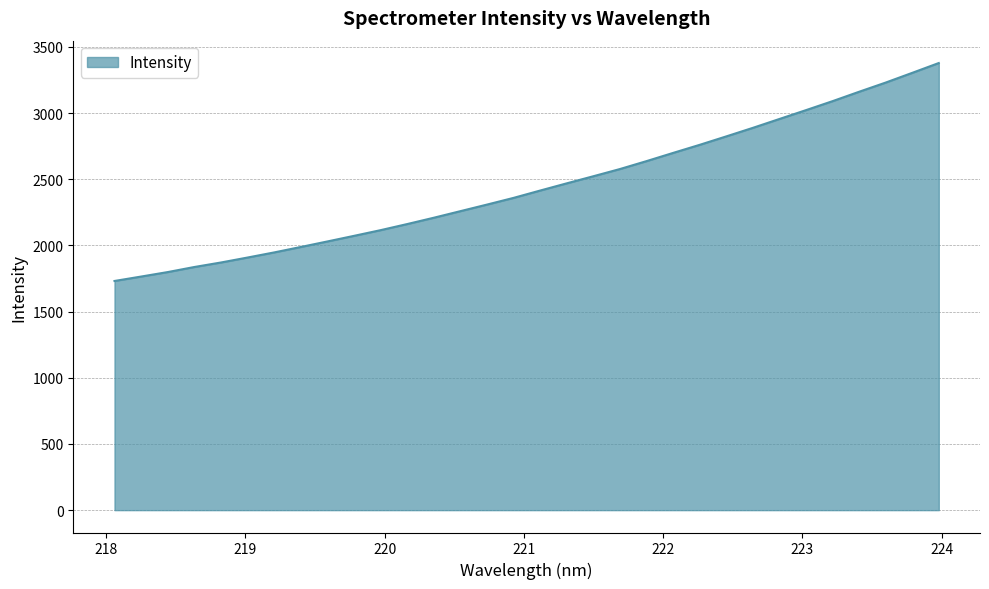

What is the difference between the maximum and minimum values?

1646.9